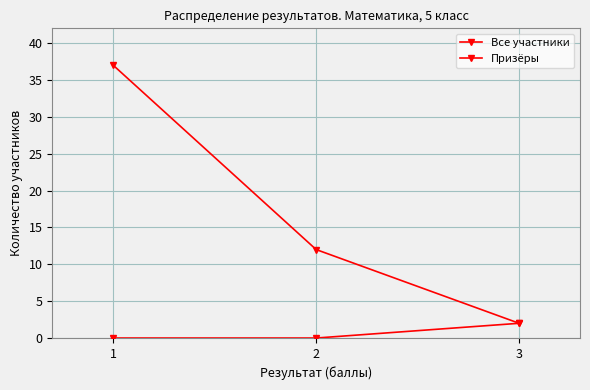

Does the chart have visible grid lines?

Yes